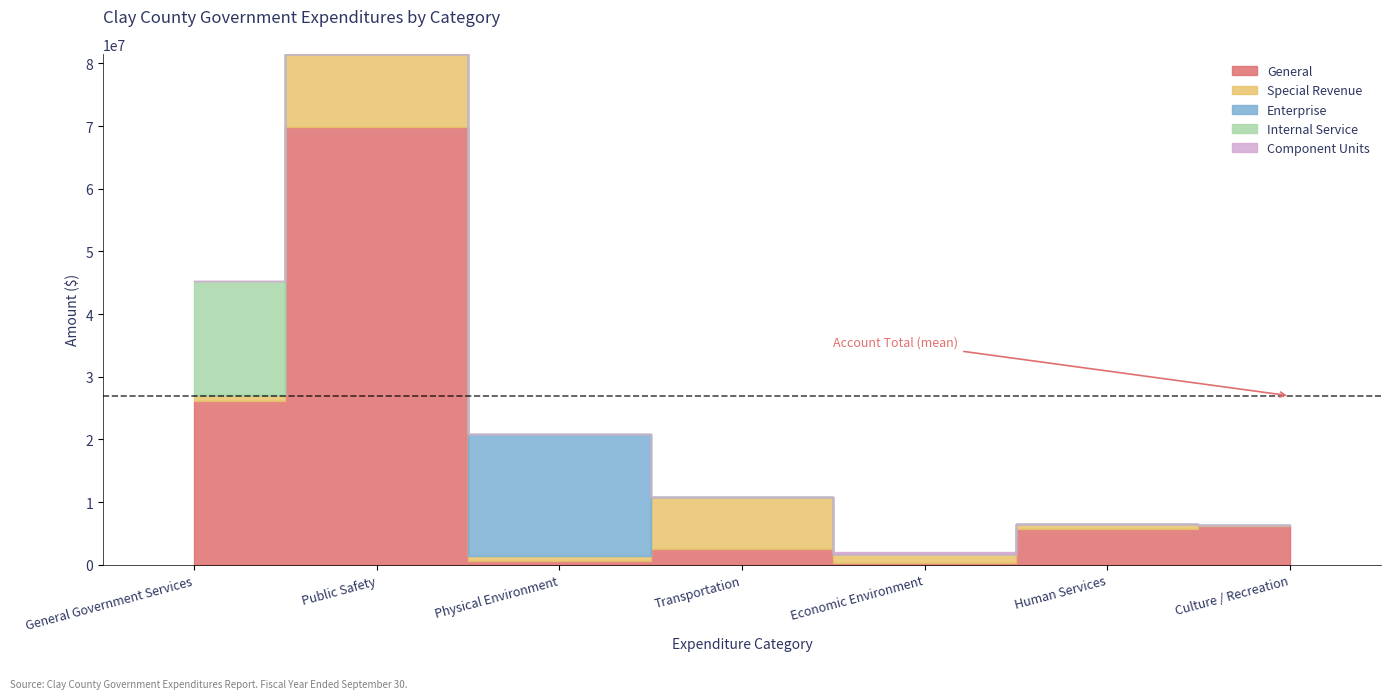

Where is Special Revenue nearest to the value 5915289?

Transportation